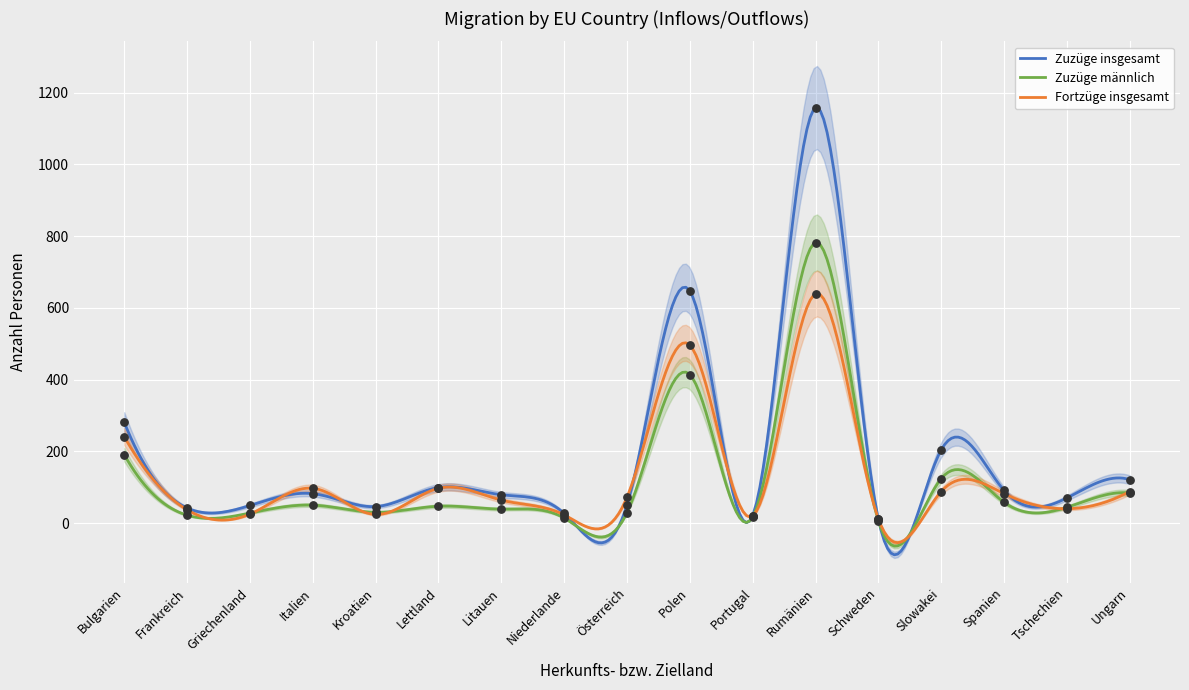

Which series has the largest total across all categories?

Zuzüge insgesamt